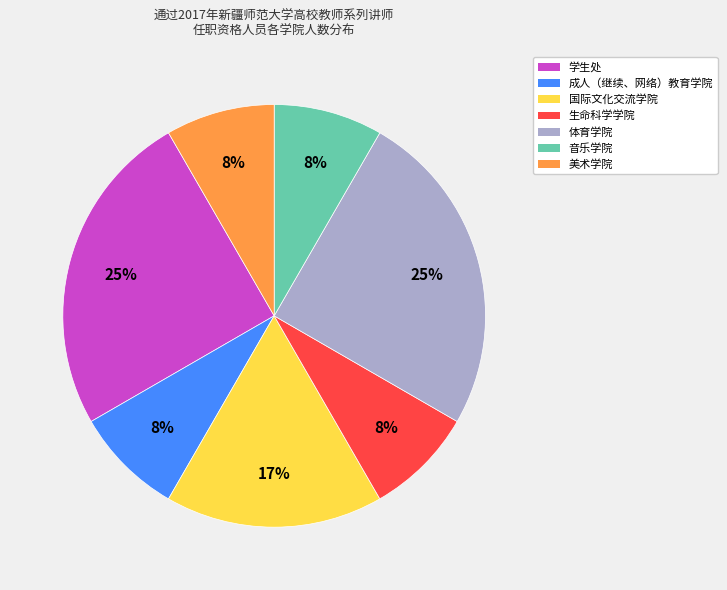

To the nearest percent, what is the difference between the 生命科学学院 and 学生处 slice percentages?

17%